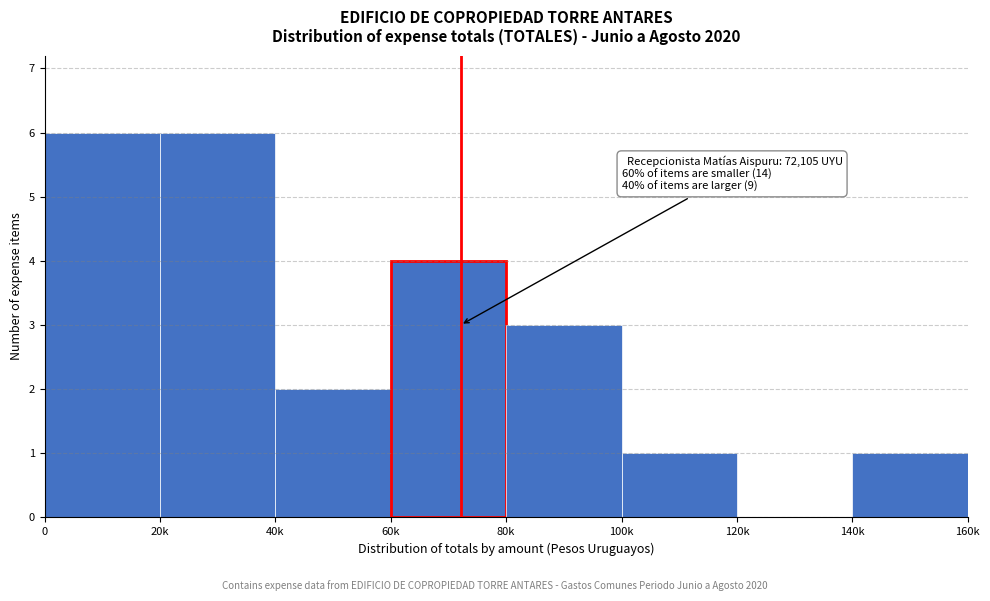

Reading right to left, what are all the values shown in this chart?

140k=1	120k=0	100k=1	80k=3	60k=4	40k=2	20k=6	0=6